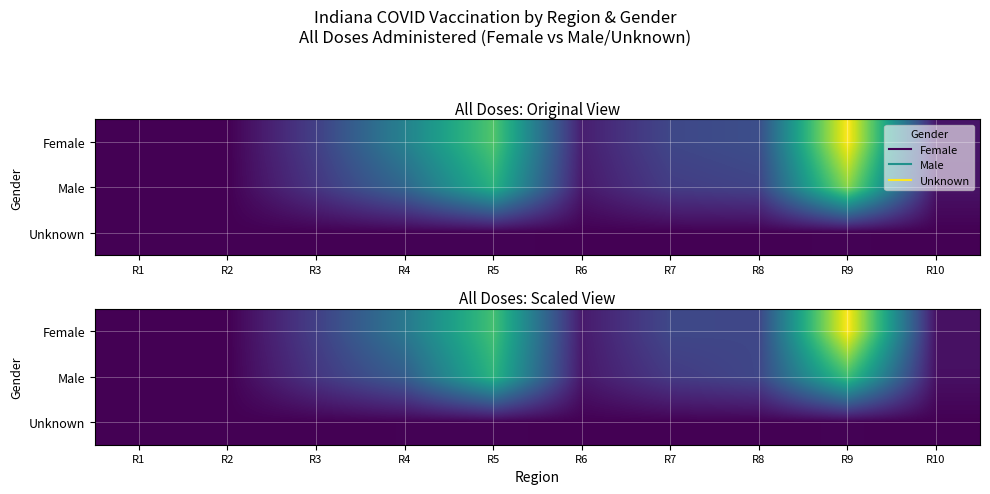

Rank the series by their maximum value, from lowest to highest.

Unknown, Male, Female